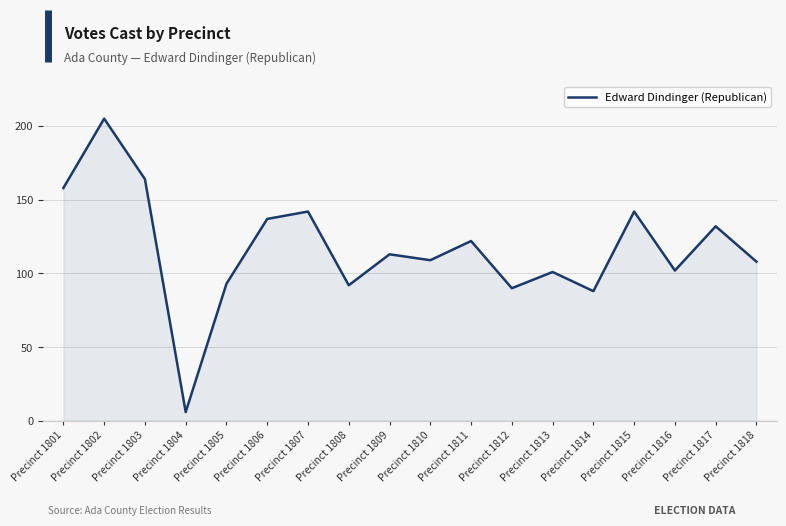

Reading right to left, transcribe all the data shown in this chart.

108	132	102	142	88	101	90	122	109	113	92	142	137	93	6	164	205	158